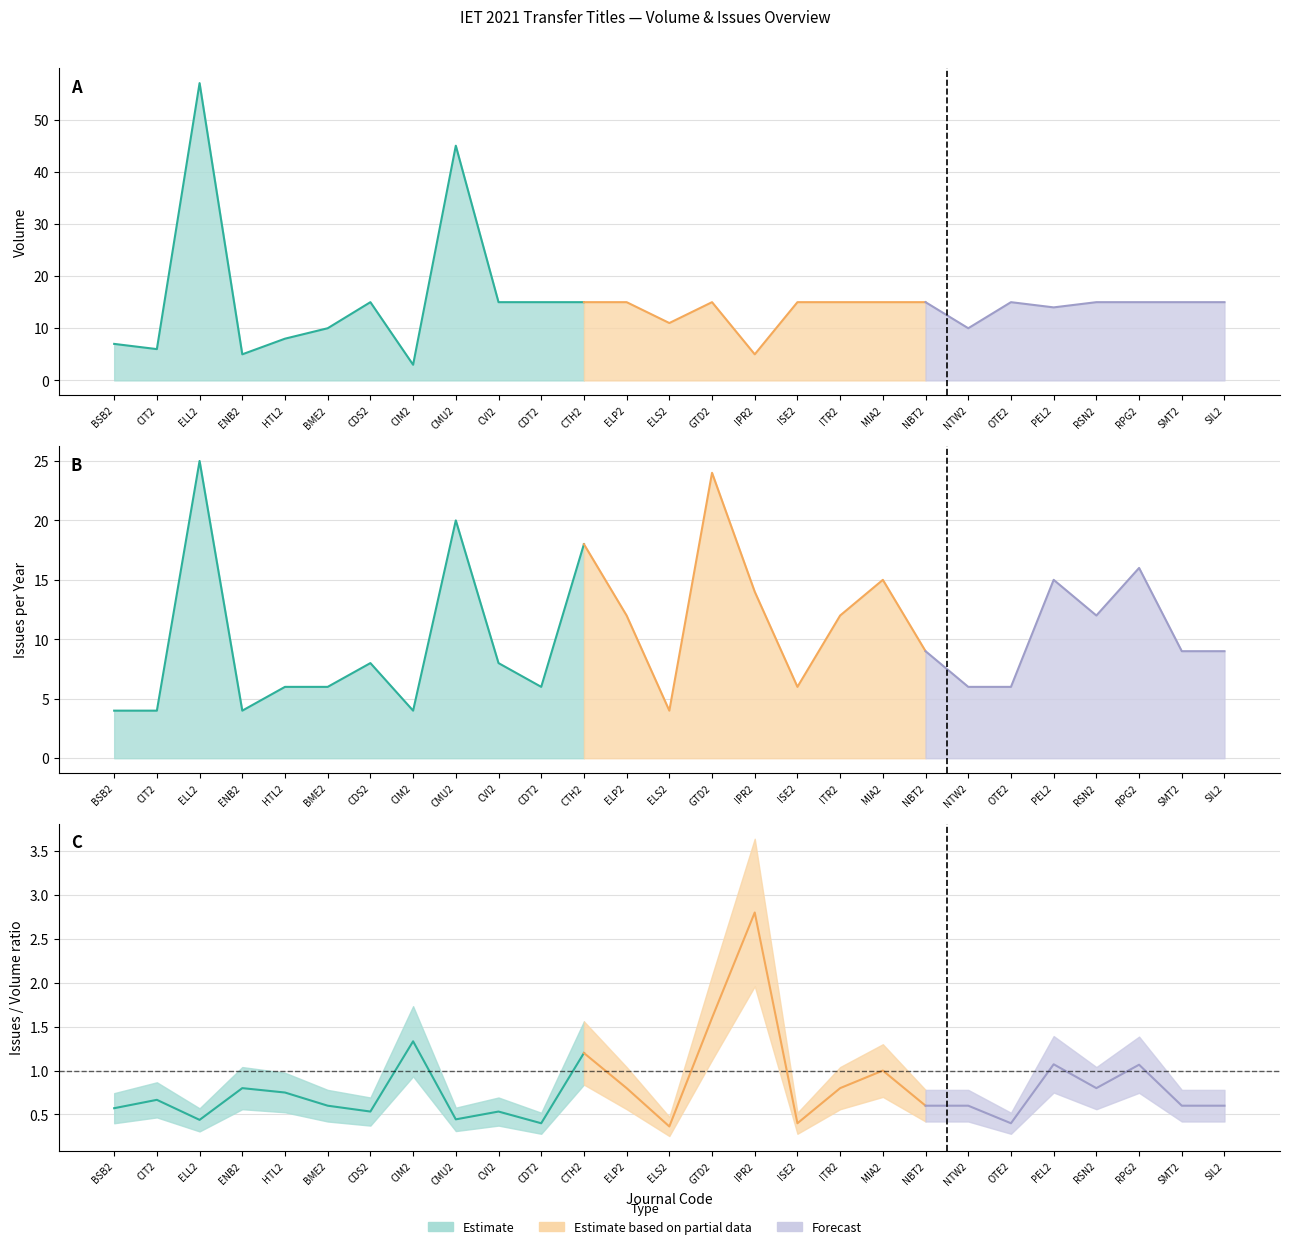

Which category has the lowest value across all series?

CIM2